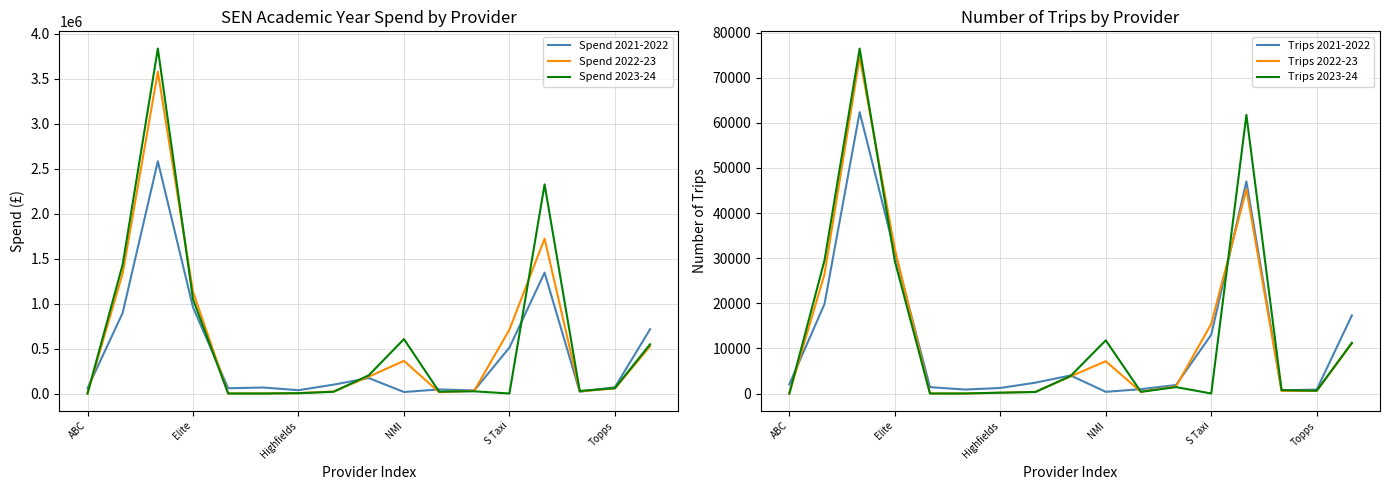

What is the highest value of the Spend 2022-23 series?

3579576.2